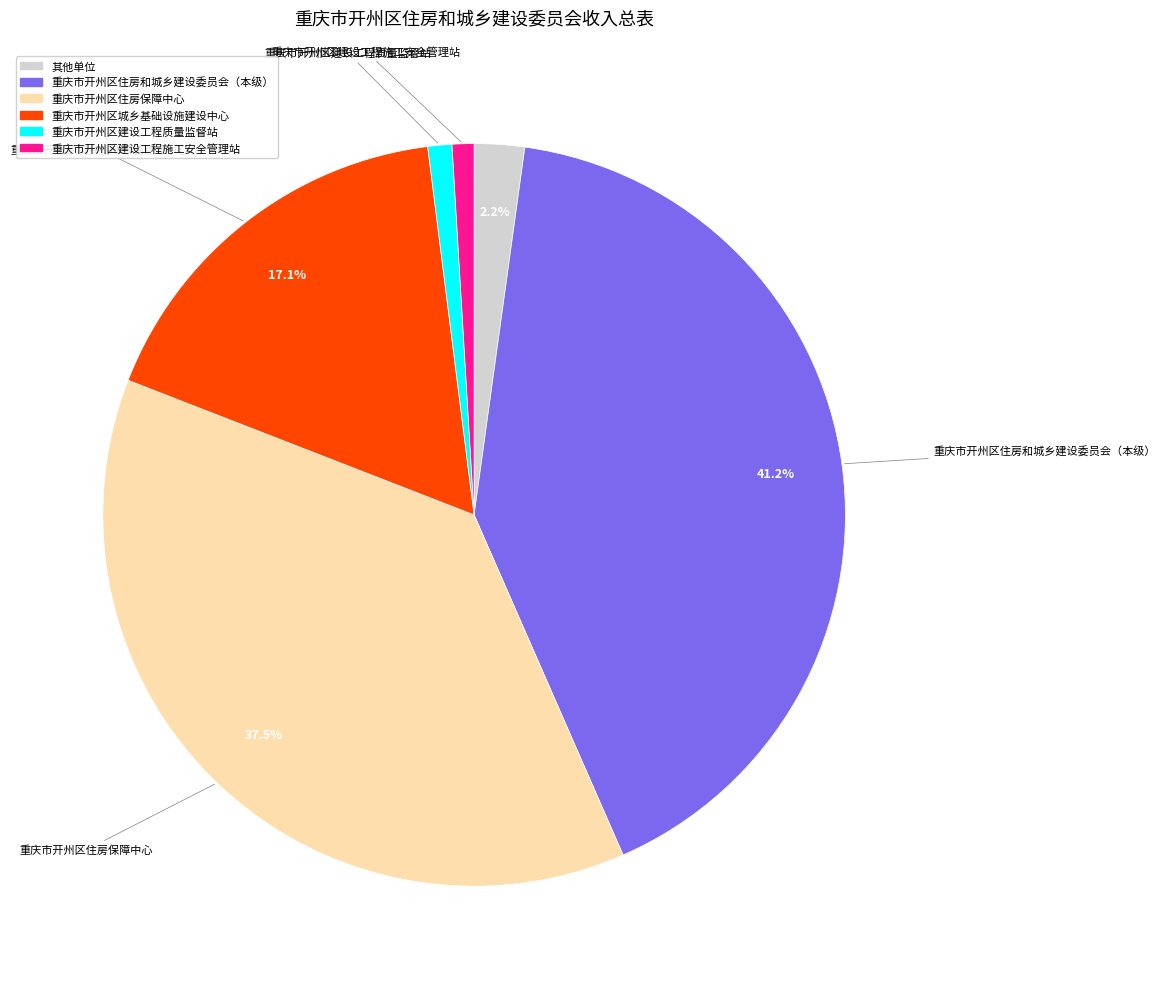

How many slices are in this pie chart?

6